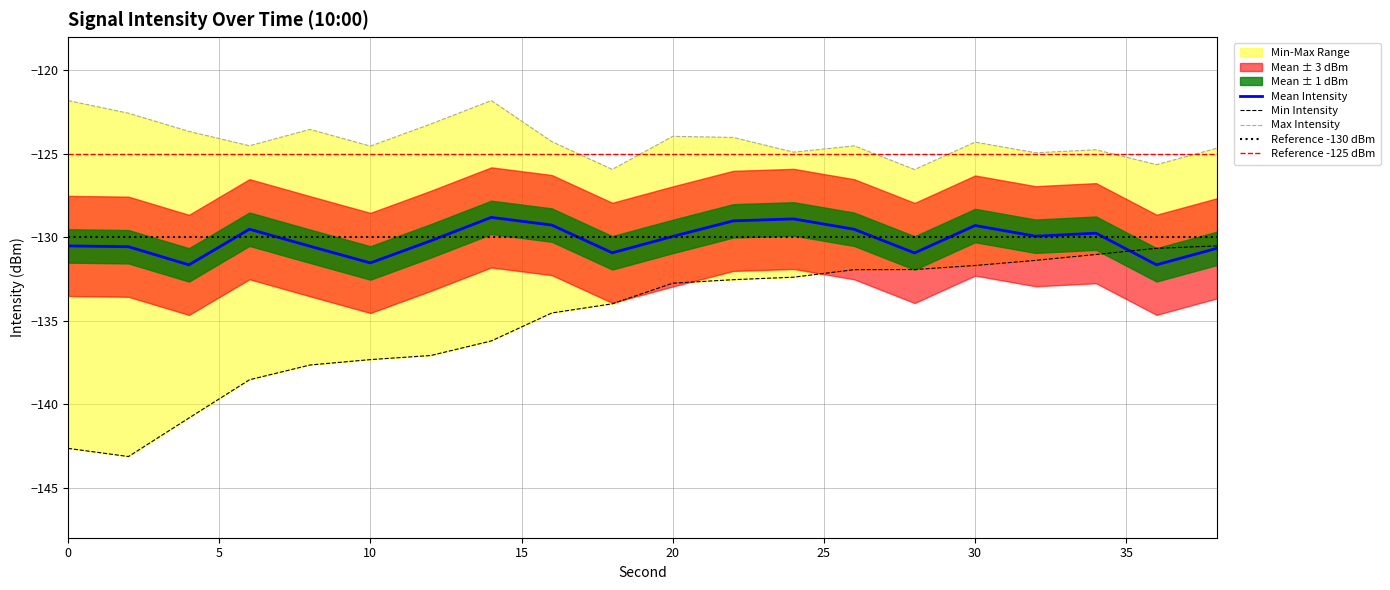

What is the difference between the highest and lowest values at 14?

14.4